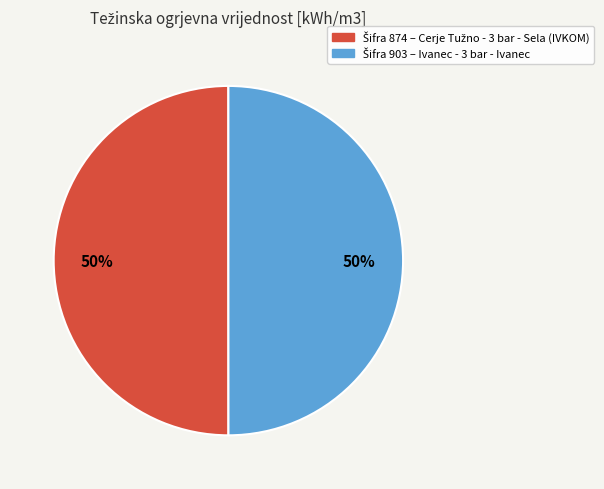

How many slices are in this pie chart?

2